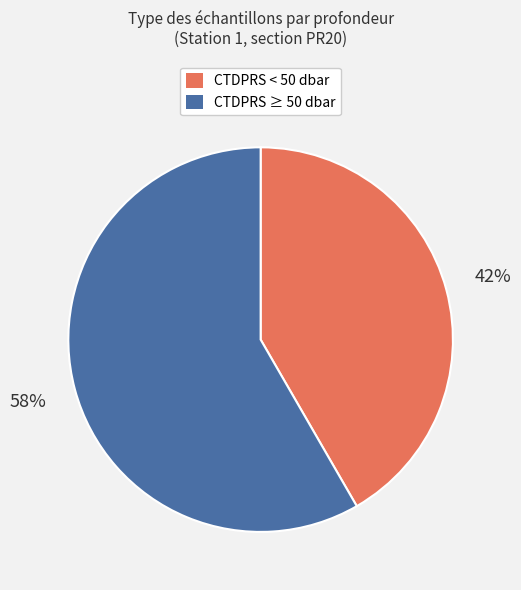

Is there any slice that represents more than half of the pie?

Yes